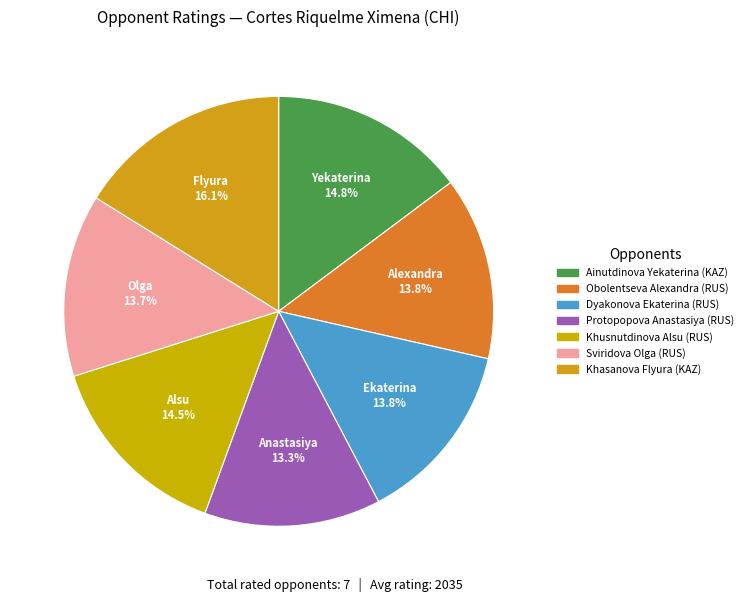

How many slices are in this pie chart?

7